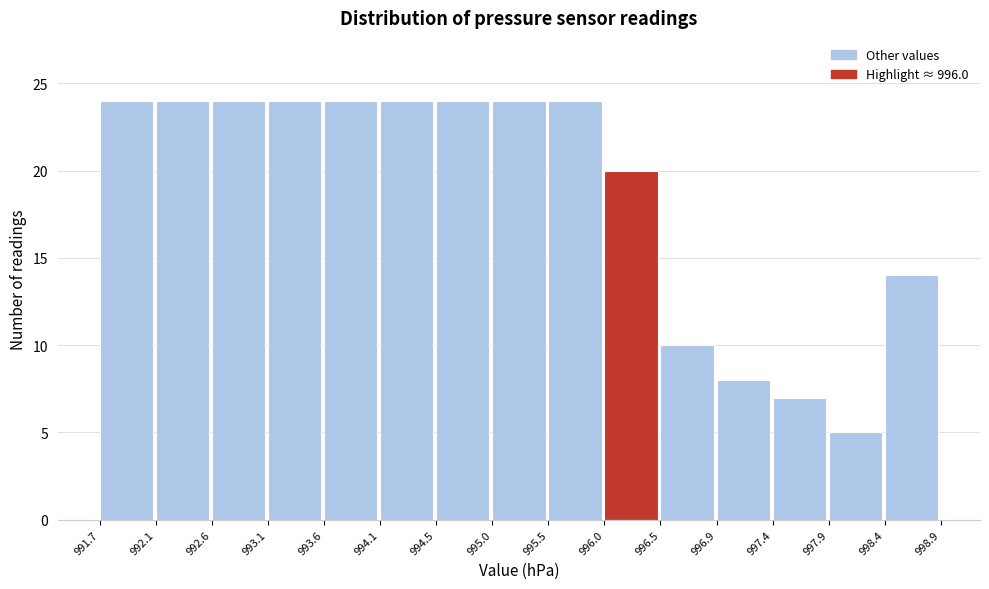

Reading left to right, transcribe this chart: for each bar, give the range it covers on the x-axis and its height. The values are not printed on the chart, so give them approximately, as read against the axis.

991.7 to 992.1: 24
992.1 to 992.6: 24
992.6 to 993.1: 24
993.1 to 993.6: 24
993.6 to 994.1: 24
994.1 to 994.5: 24
994.5 to 995.0: 24
995.0 to 995.5: 24
995.5 to 996.0: 24
996.0 to 996.5: 20
996.5 to 996.9: 10
996.9 to 997.4: 8
997.4 to 997.9: 7
997.9 to 998.4: 5
998.4 to 998.9: 14